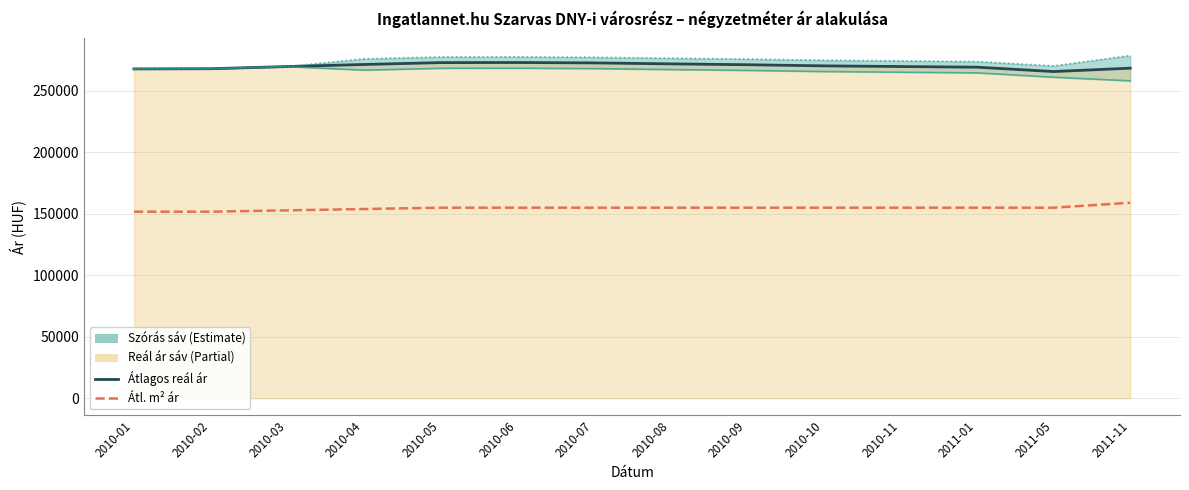

What is the sum of the Átlagos négyzetméter ár values at 2010-04 and 2010-05?

309064